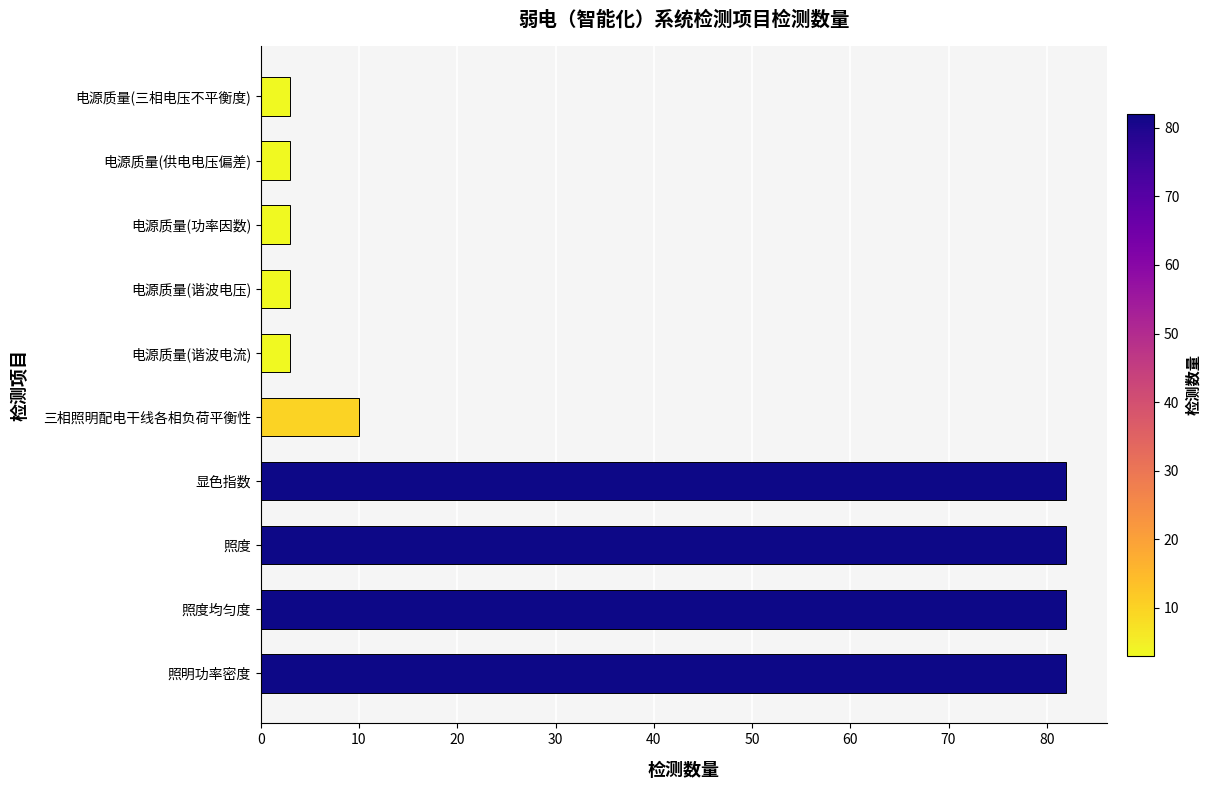

What is the change in value from 显色指数 to 电源质量(三相电压不平衡度)?

-79